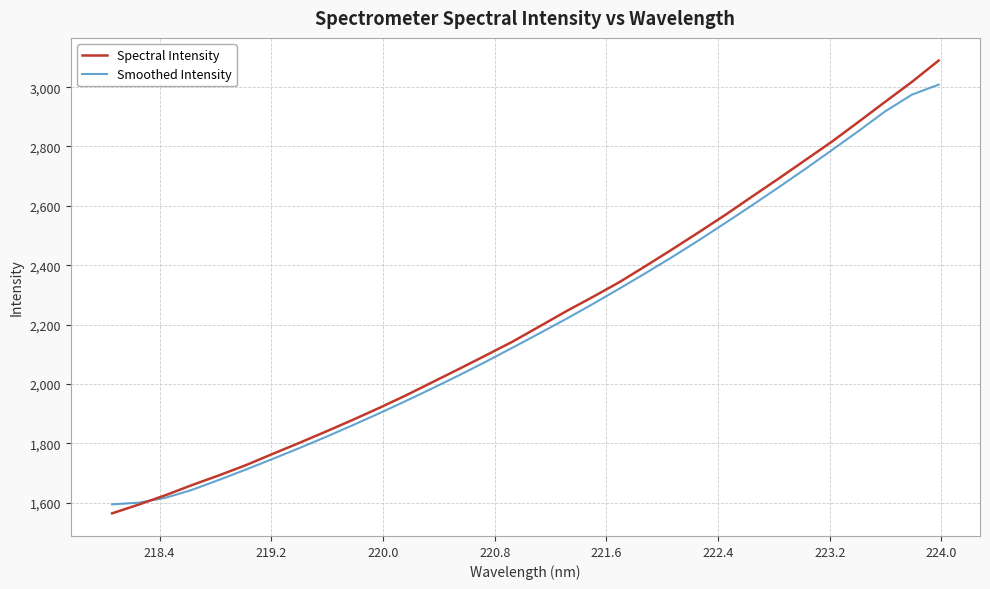

What is the highest value of the Spectral Intensity series?

3089.7